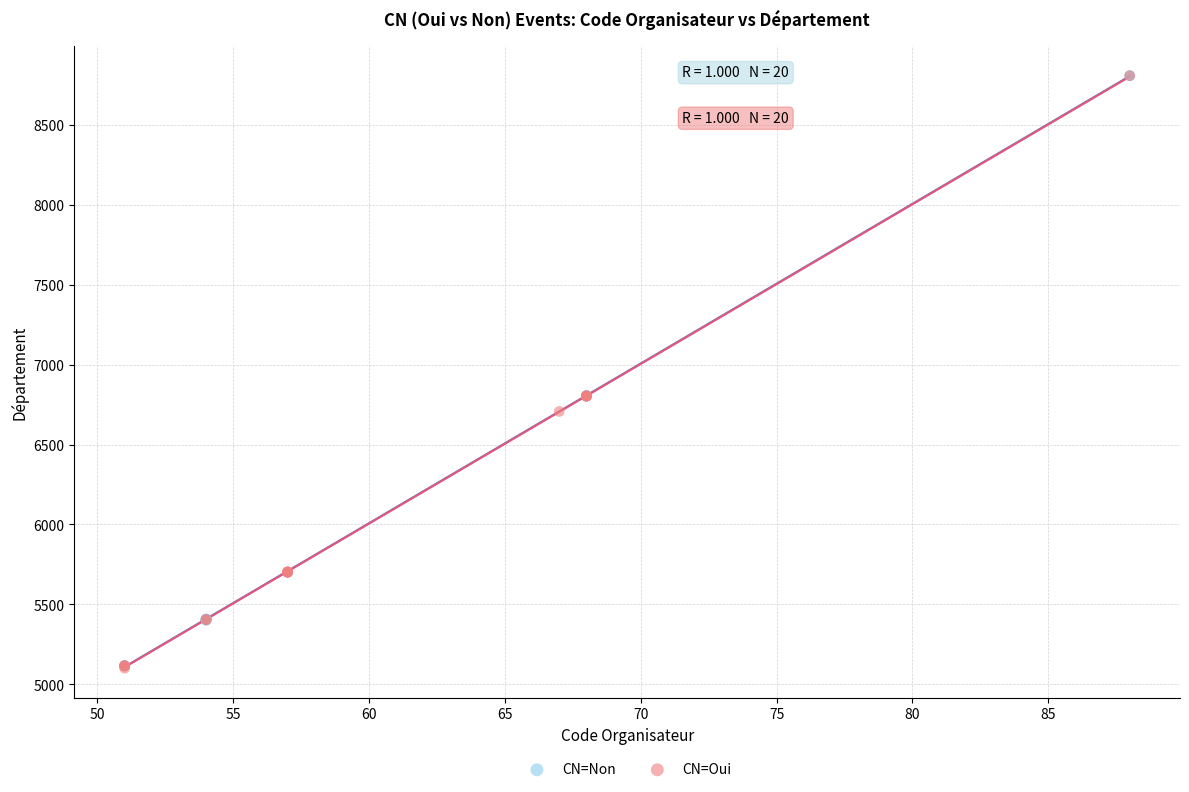

What are all the series names shown in the legend?

CN=Non, CN=Oui